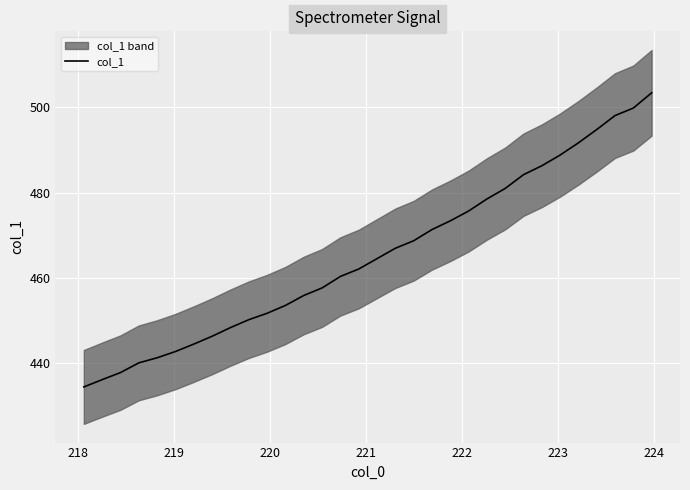

How many values exceed 464?

16